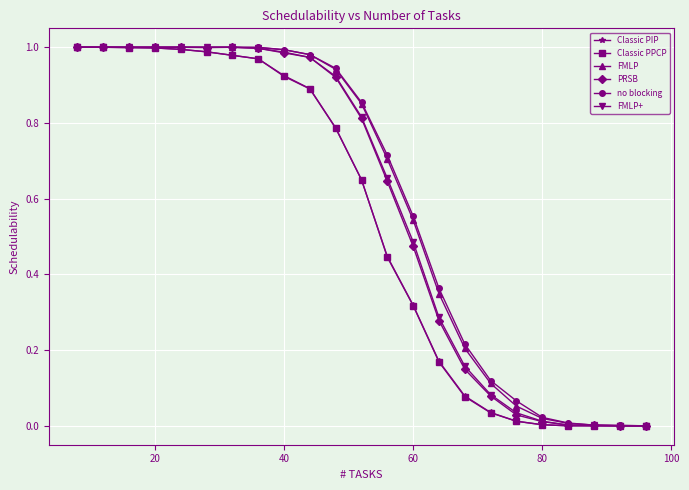

What are all the series names shown in the legend?

Classic PIP, Classic PPCP, FMLP, PRSB, no blocking, FMLP+